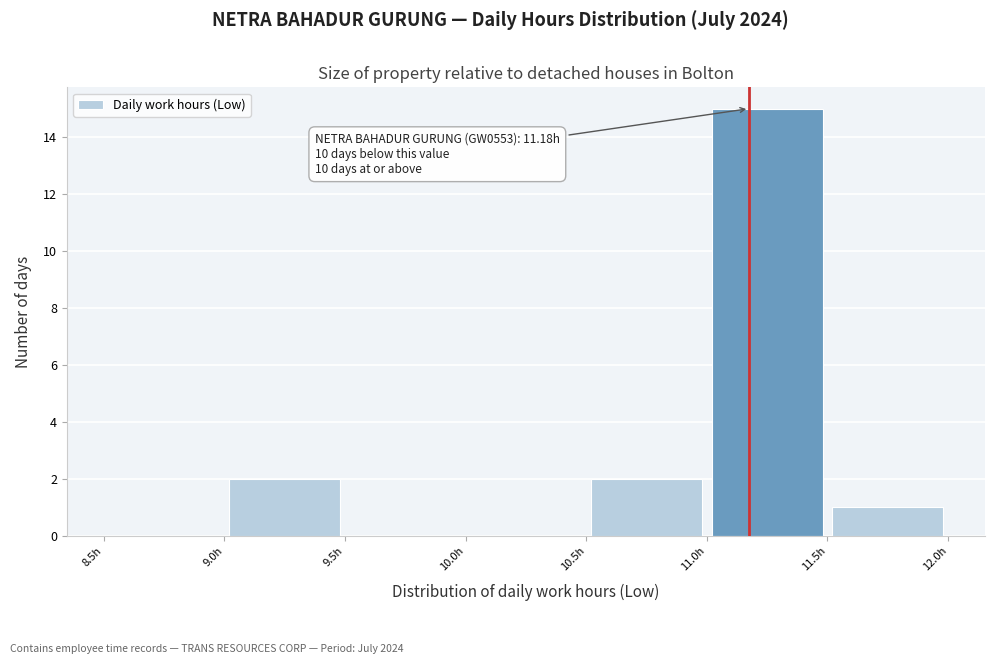

Over which range of the x-axis is the bar tallest?

11.0 to 11.5